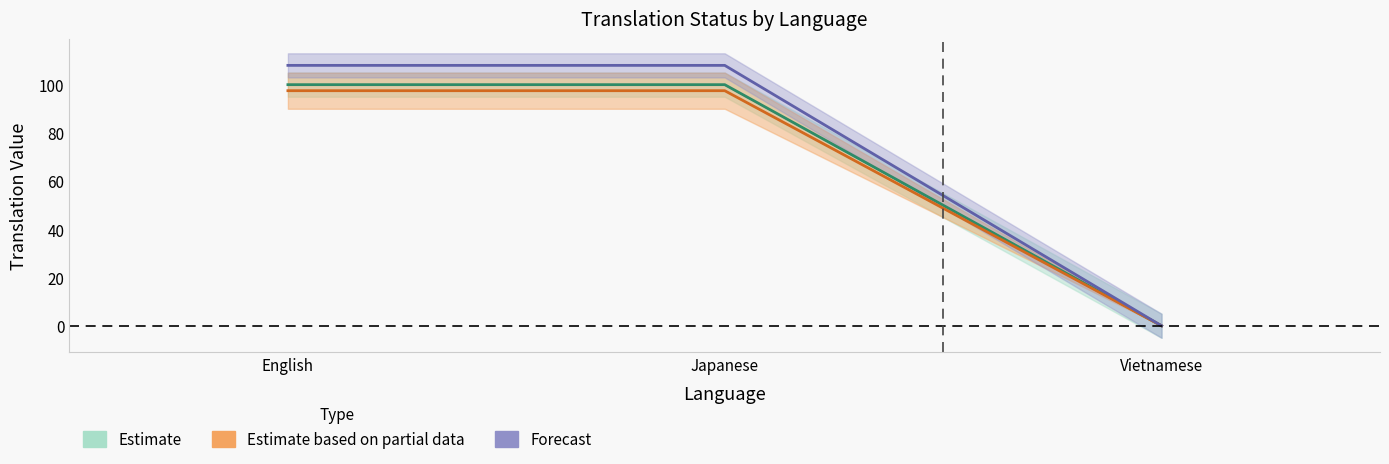

Between English and Japanese, which is larger?

English